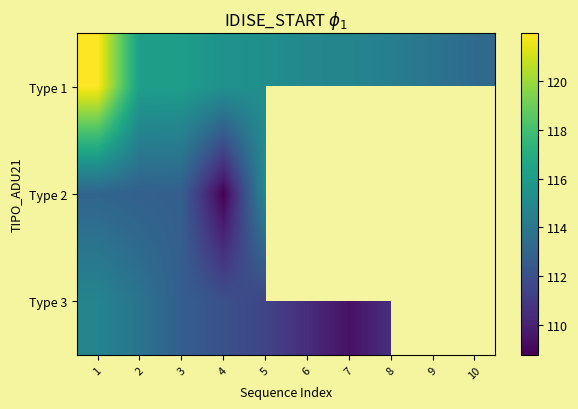

How many data points in Type 1 are above 115?

5